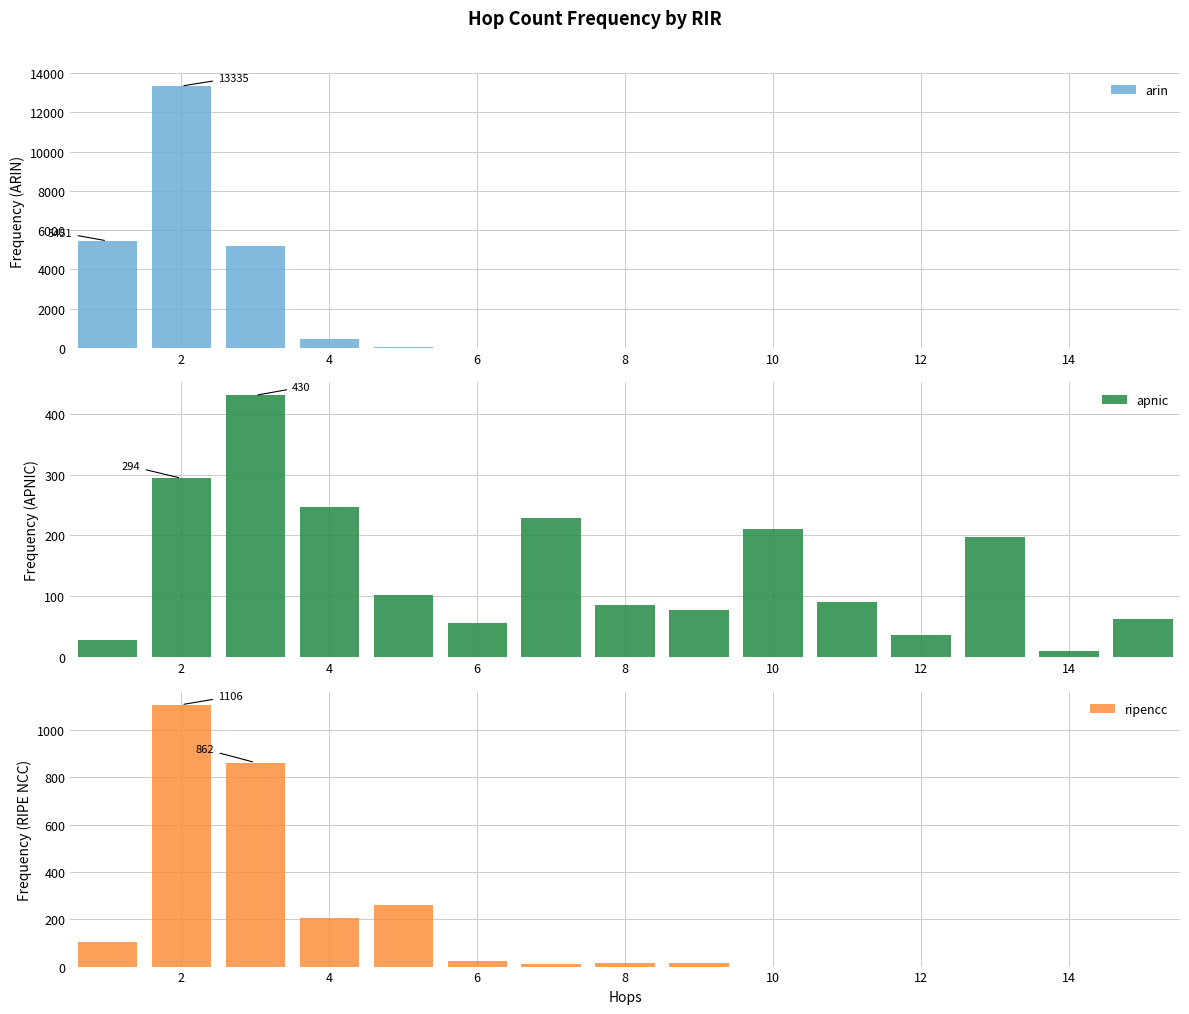

Reading left to right, list all the values displayed in this chart.

arin: 5451	13335	5177	433	50	11	2	5	3	1	0	0	0	4	2
apnic: 28	294	430	246	103	57	228	85	77	211	91	36	197	11	62
ripencc: 102	1106	862	206	262	24	11	17	16	0	0	0	0	0	0